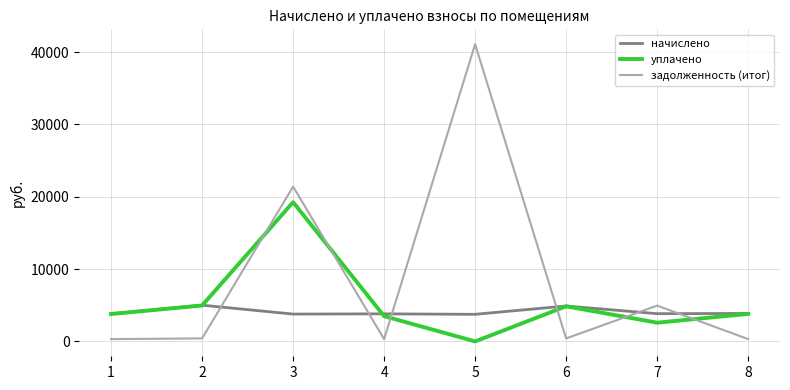

What is the average value of the задолженность (итог) series?

8656.1